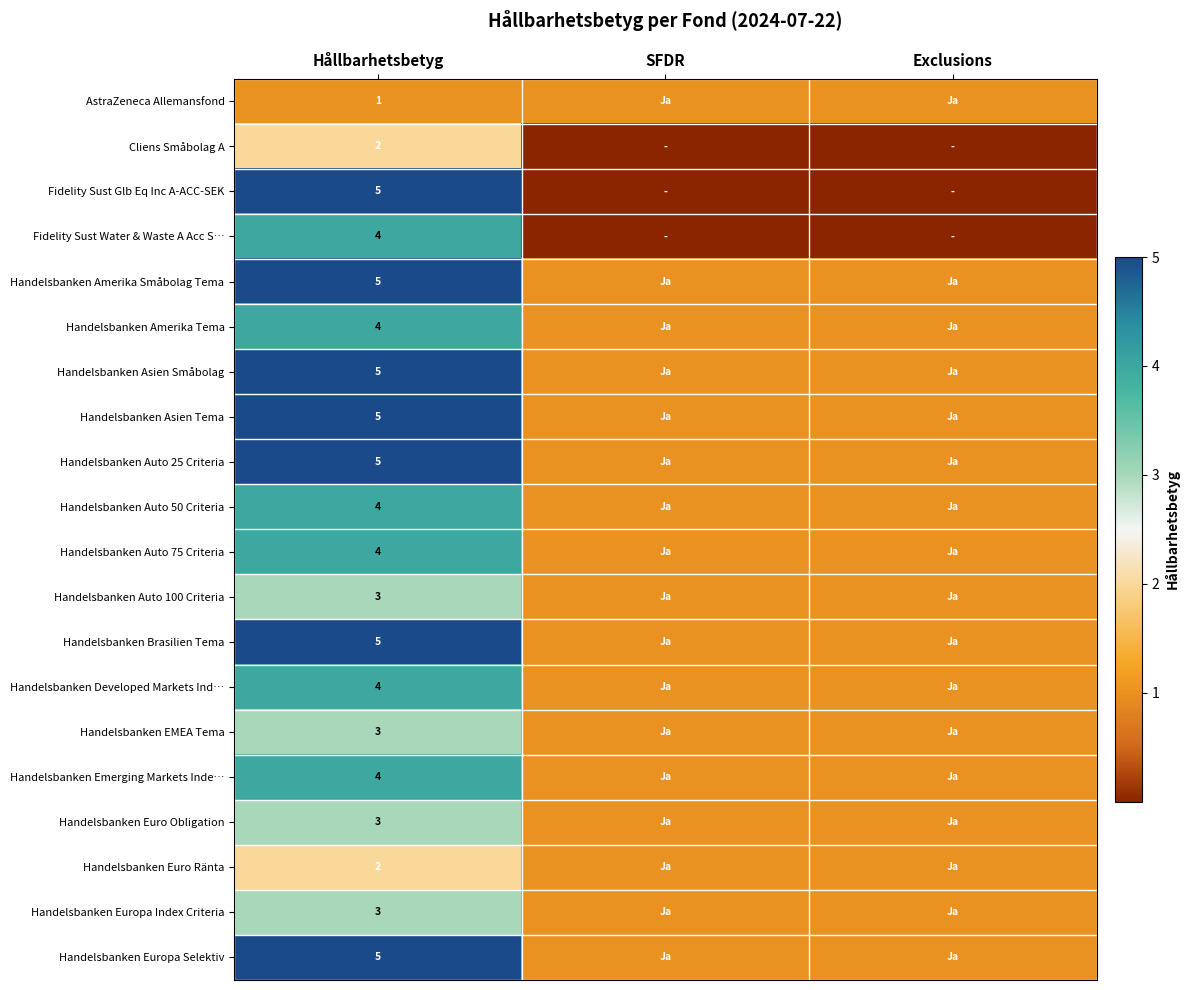

What is the difference between the highest and lowest values at Hållbarhetsbetyg?

4